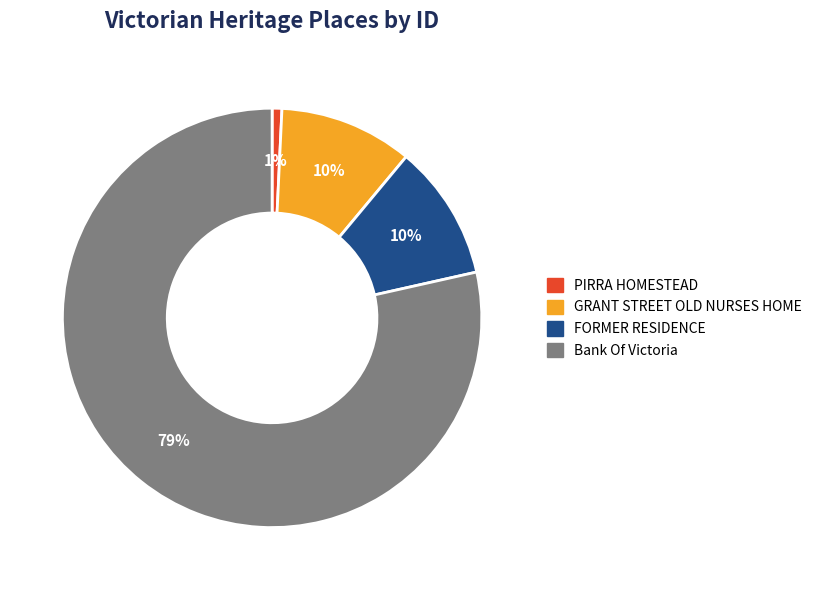

How many slices are in this pie chart?

4